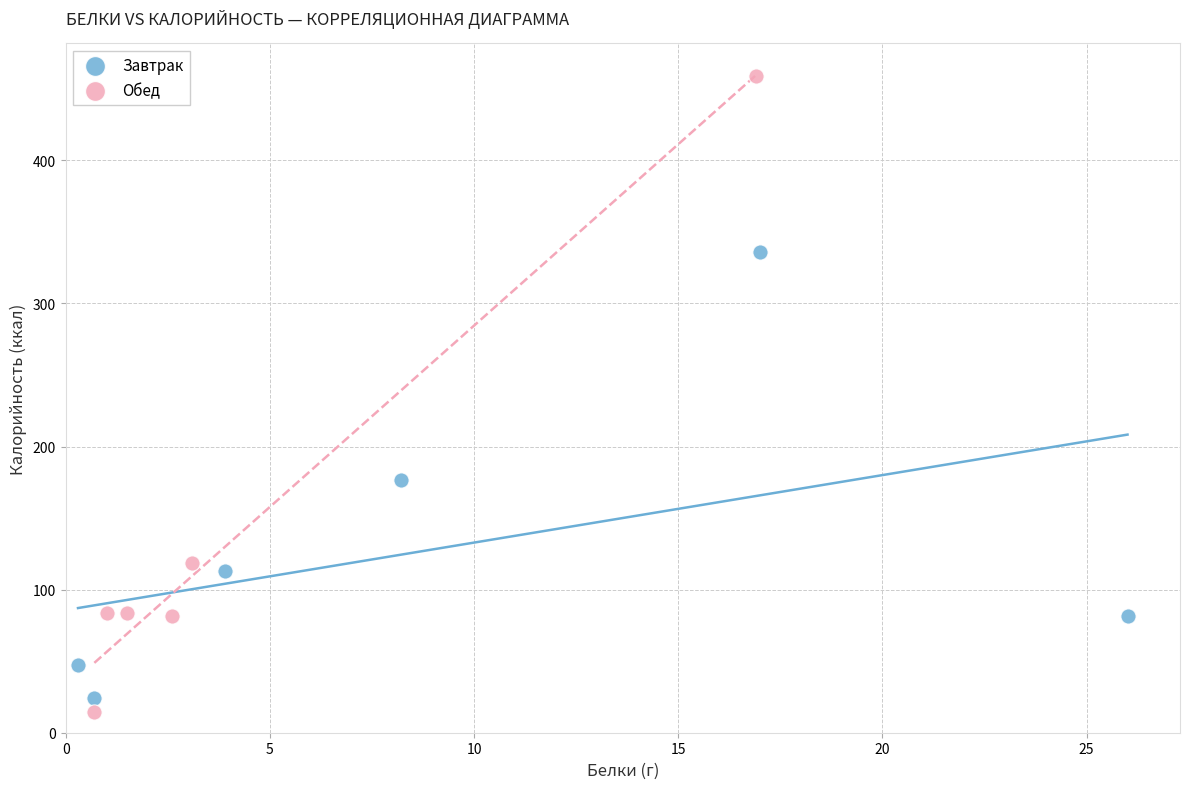

Which series contains the highest Y value?

Обед